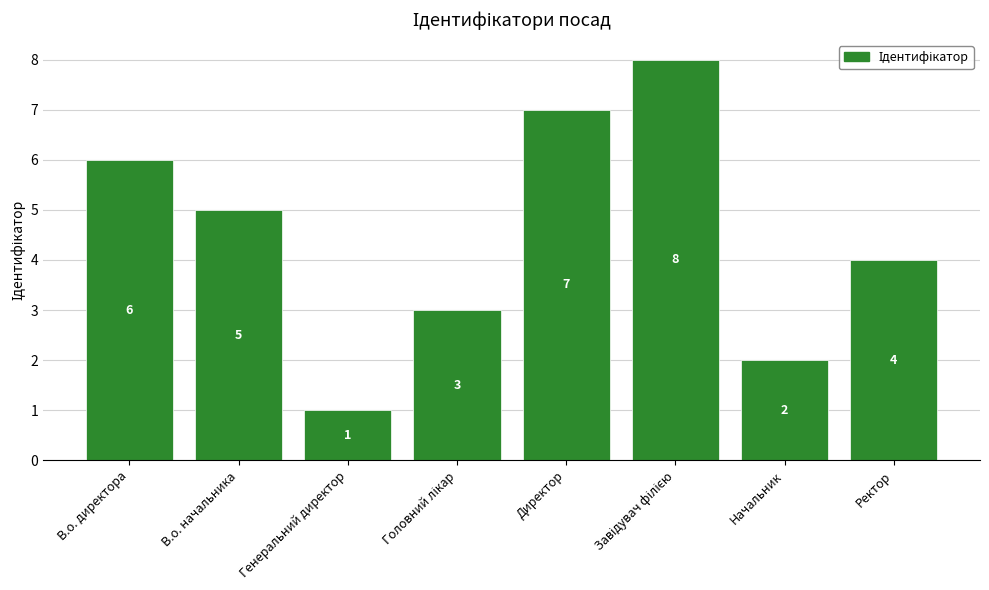

Reading left to right, extract all data points from this chart.

6	5	1	3	7	8	2	4